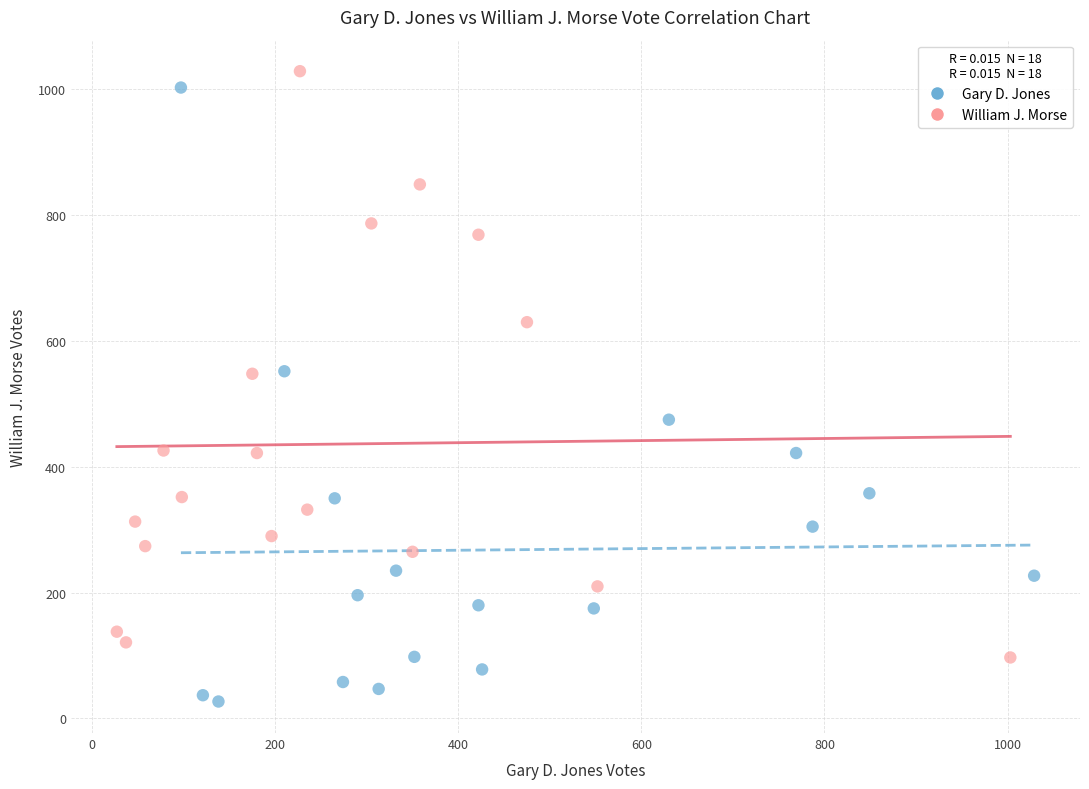

Which series reaches the minimum Y coordinate?

Gary D. Jones